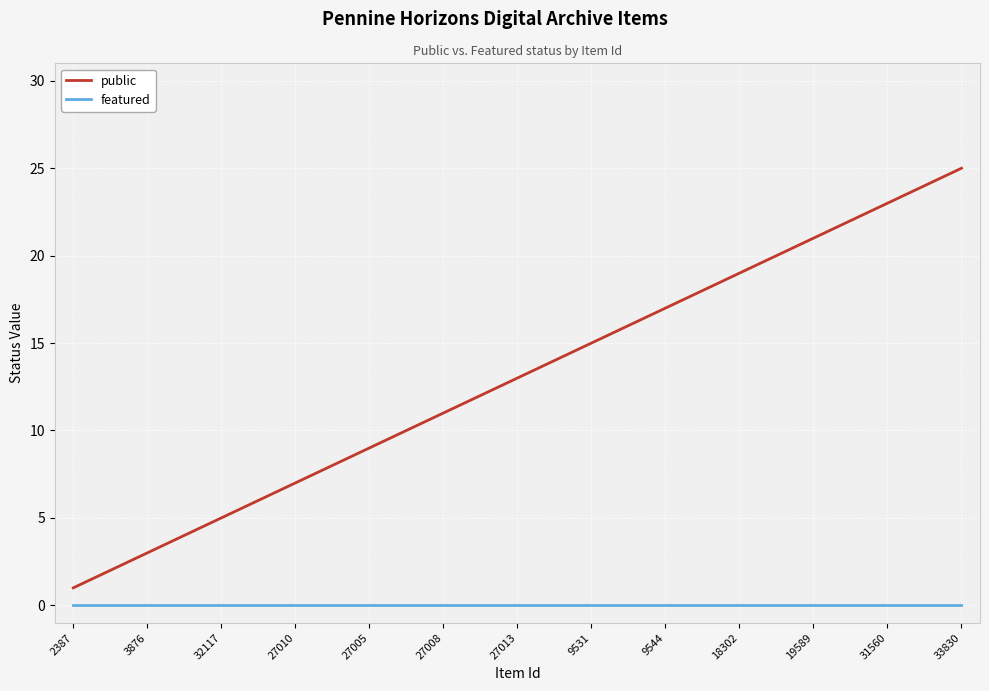

Which series has the largest range (max minus min)?

public